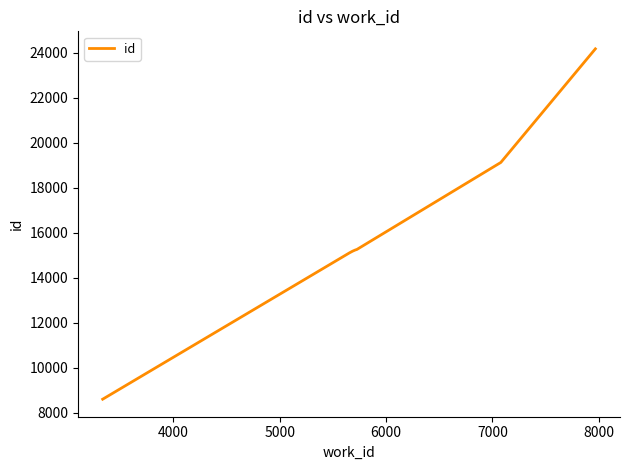

What is the difference between the maximum and minimum values?

15569